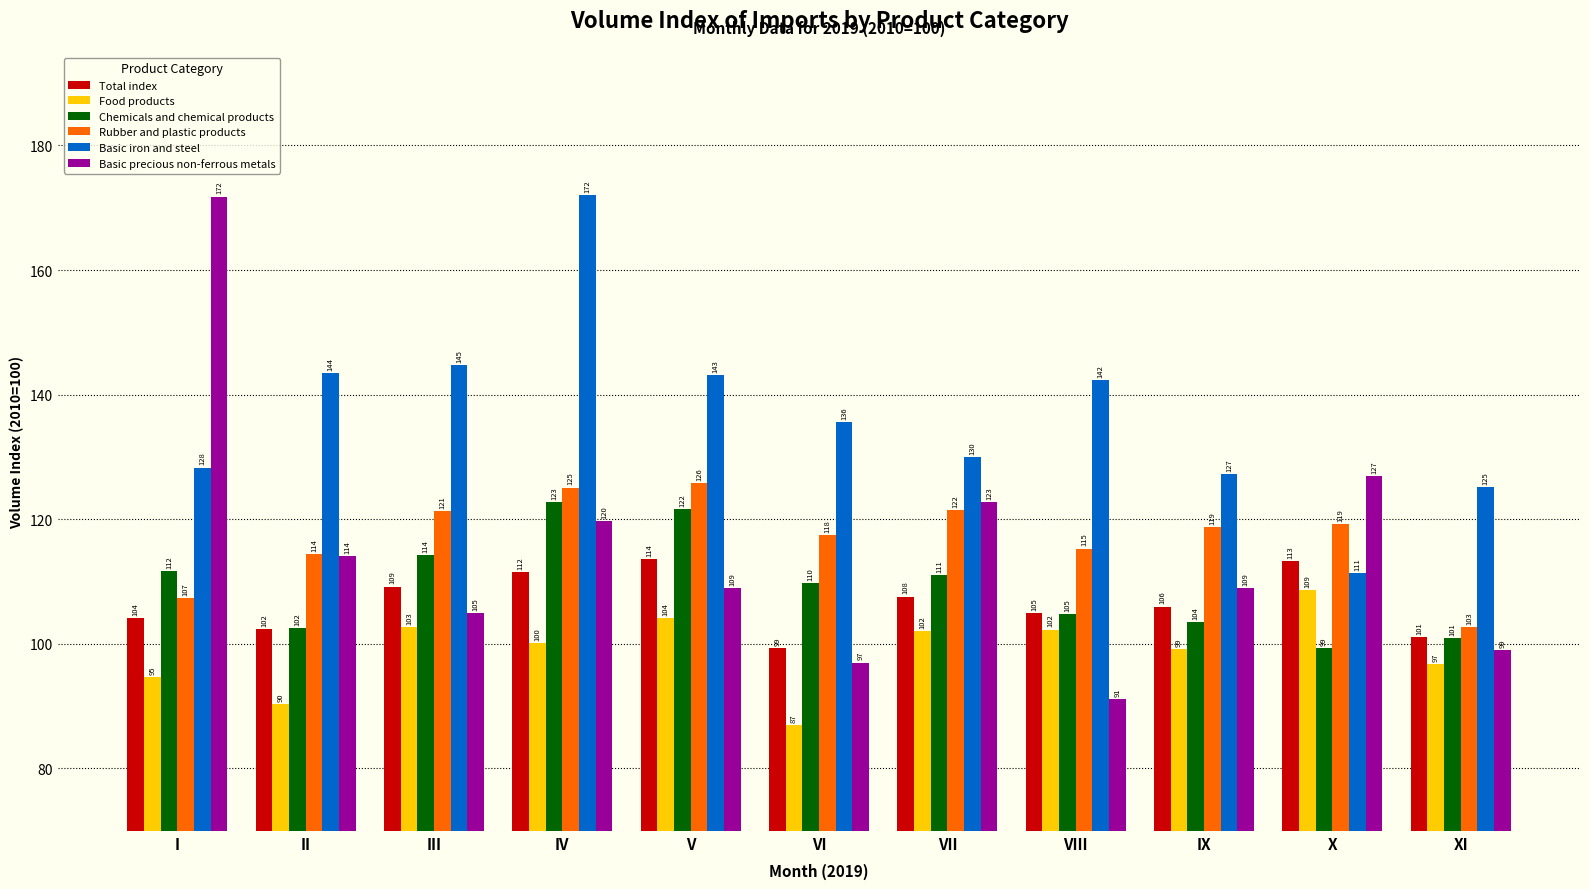

What are all the series names shown in the legend?

Total index, Food products, Chemicals and chemical products, Rubber and plastic products, Basic iron and steel, Basic precious non-ferrous metals